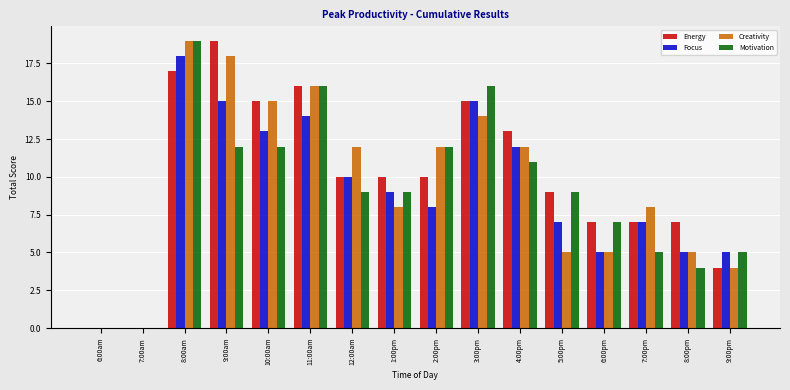

Reading left to right, transcribe all the data shown in this chart.

Energy: 0	0	17	19	15	16	10	10	10	15	13	9	7	7	7	4
Focus: 0	0	18	15	13	14	10	9	8	15	12	7	5	7	5	5
Creativity: 0	0	19	18	15	16	12	8	12	14	12	5	5	8	5	4
Motivation: 0	0	19	12	12	16	9	9	12	16	11	9	7	5	4	5